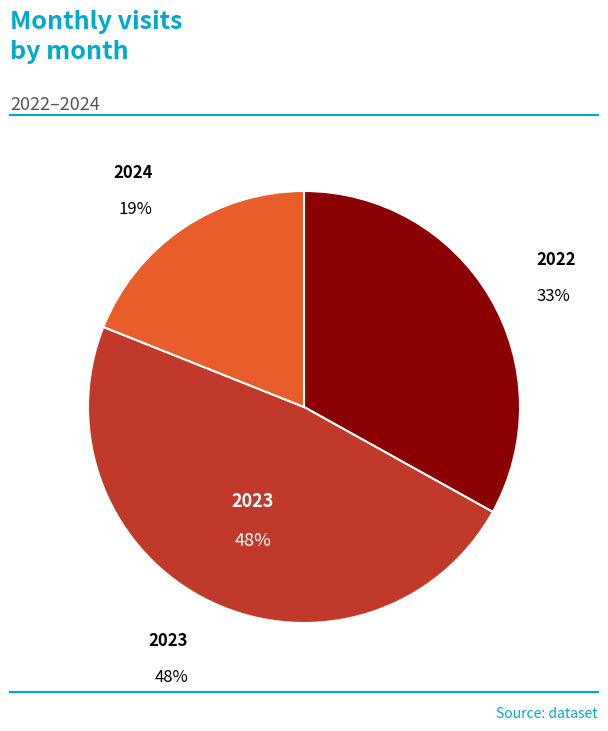

To the nearest percent, what is the average slice percentage?

33%